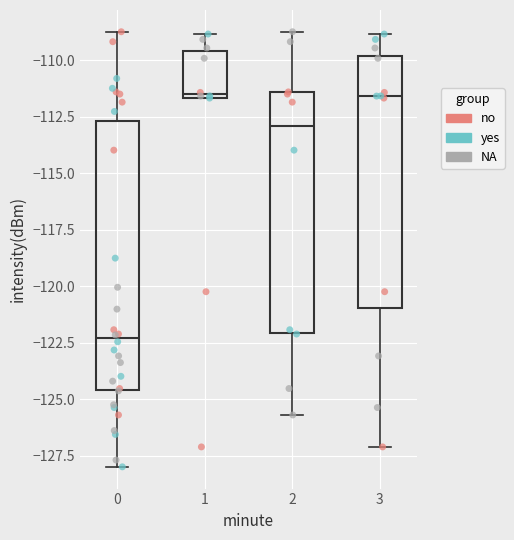

Where does the upper whisker of the box at x = 0 end on the y-axis? The values are not printed on the chart, so give them approximately, as read against the axis.

-108.5